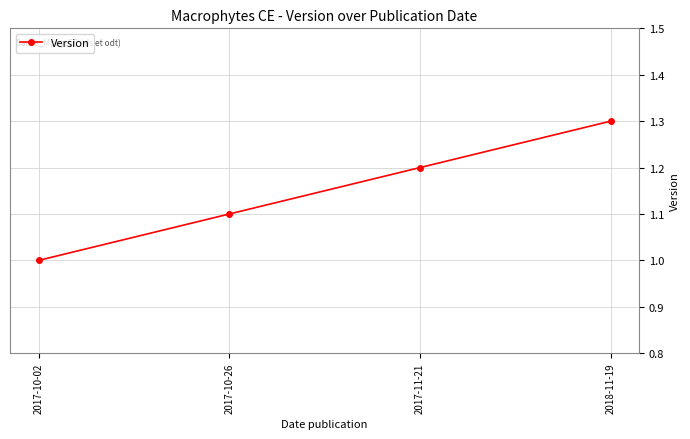

What is the sum of the values at 2017-10-26 and 2018-11-19?

2.4